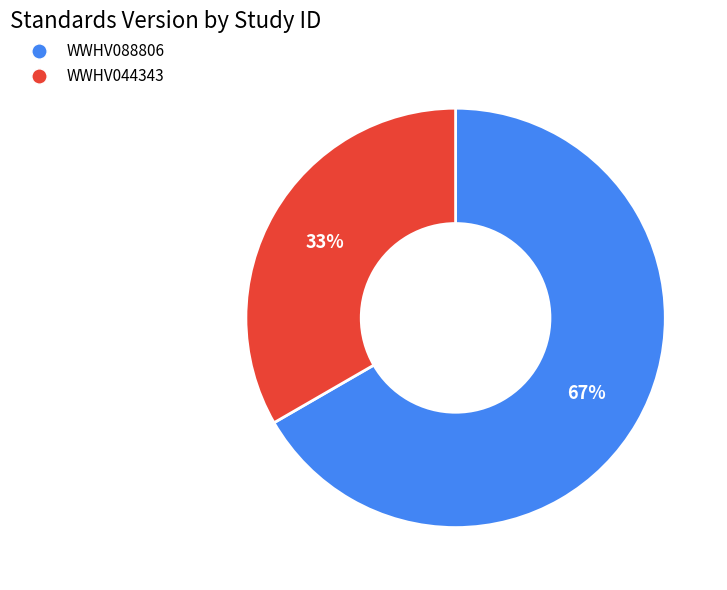

The WWHV044343 slice represents 19% of the pie. True or false?

False